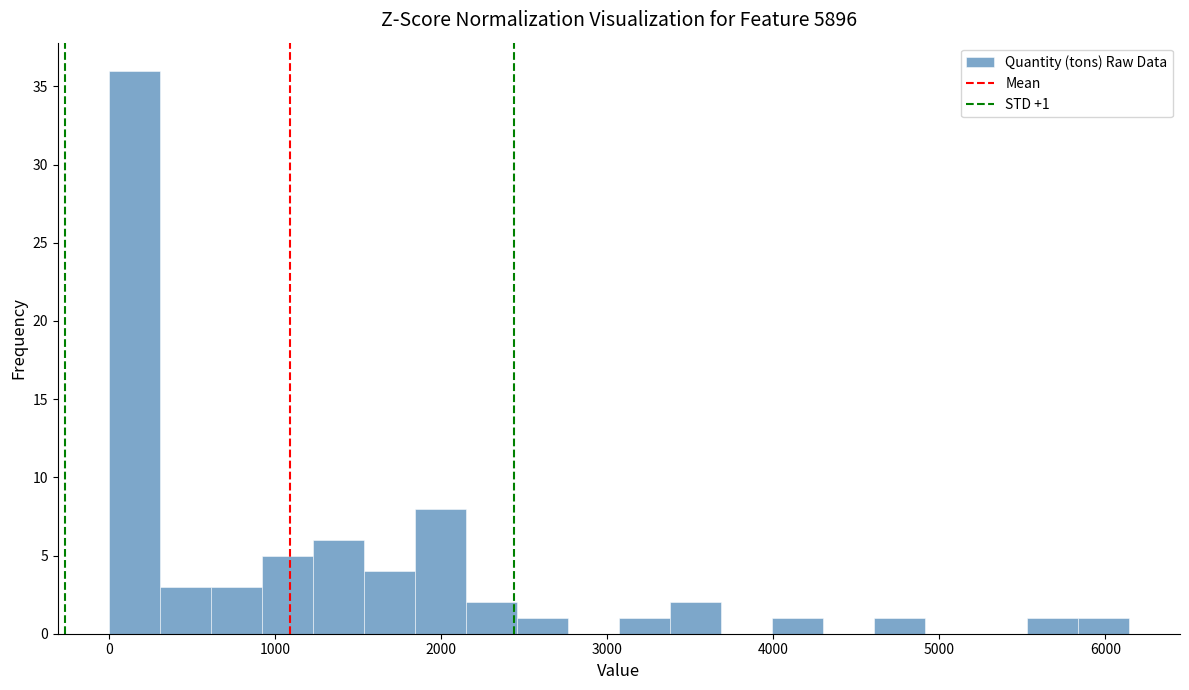

Read against the x-axis, roughly where is the centre of the tallest bar?

200